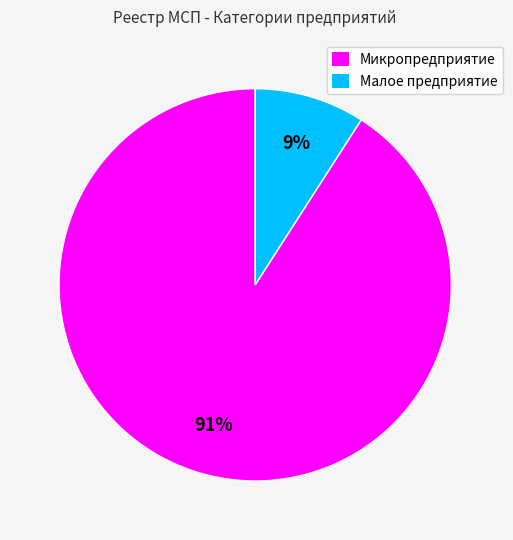

To the nearest percent, what is the difference between the largest and smallest slice percentages?

82%